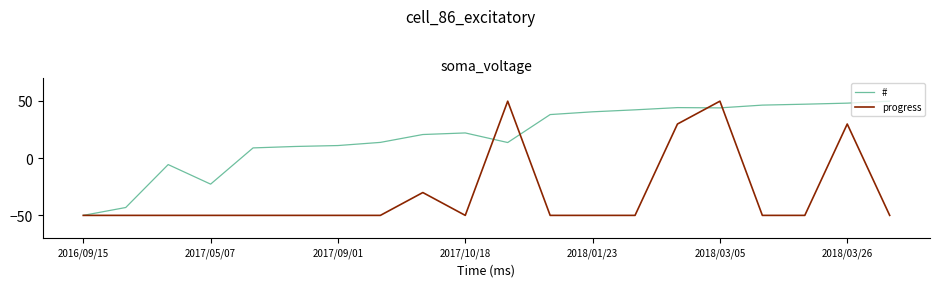

What is the lowest value of the # series?

-50.0